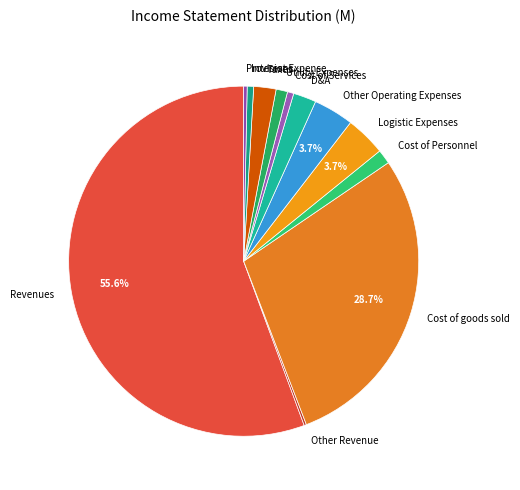

To the nearest percent, what is the combined percentage of Cost of Services and Revenues?

56%